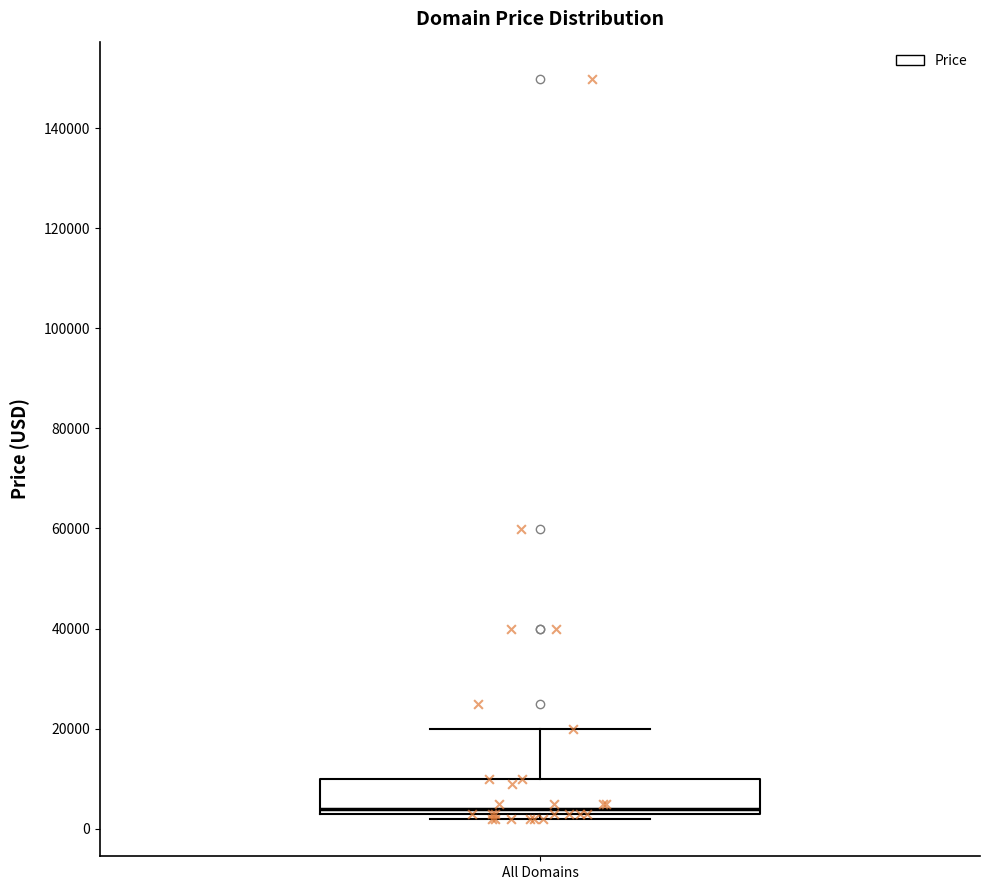

Read this box plot against the y-axis: the position of the median line, the range covered by the box, and the ends of both whiskers. The values are not printed on the chart, so give them approximately, as read against the axis.

median 4000, box 2000 to 10000, whiskers 2000 (just below the box's lower edge) to 20000